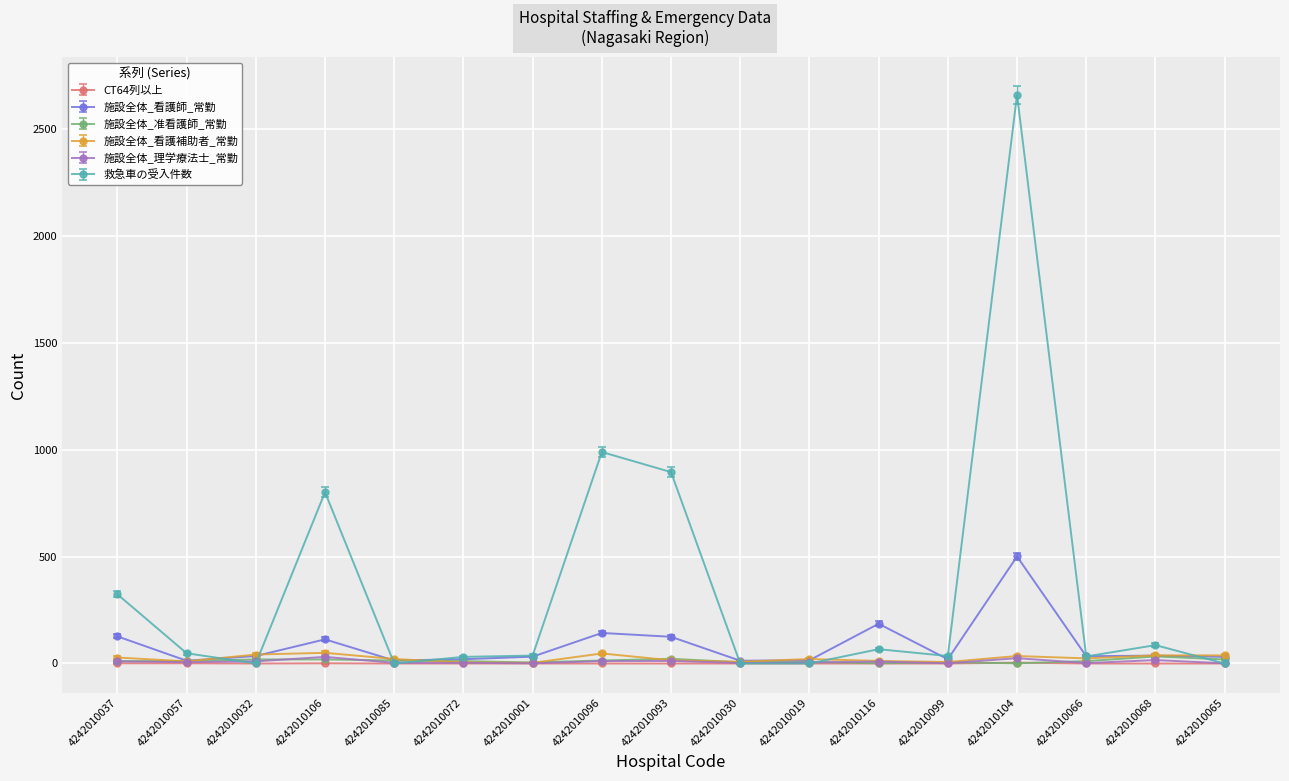

True or false: 施設全体_理学療法士_常勤 has more than 0 interior local peaks.

True